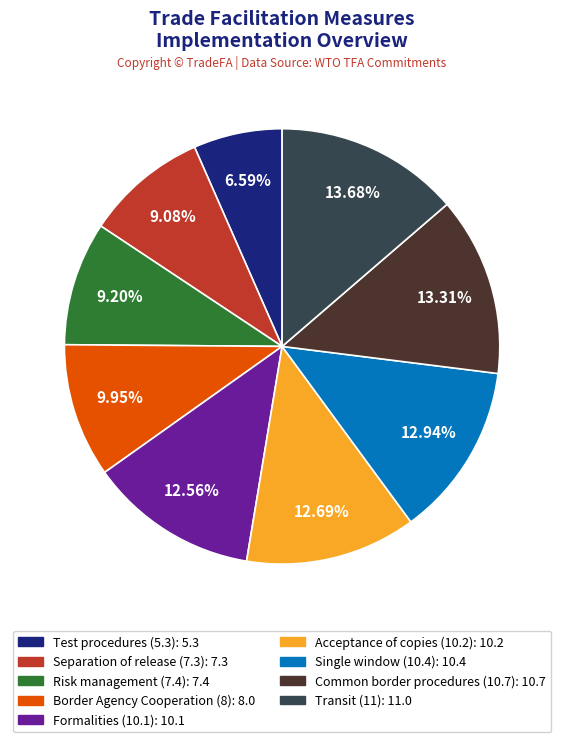

Approximately how many times larger is the value at Border Agency Cooperation (8) compared to Test procedures (5.3)?

1.5